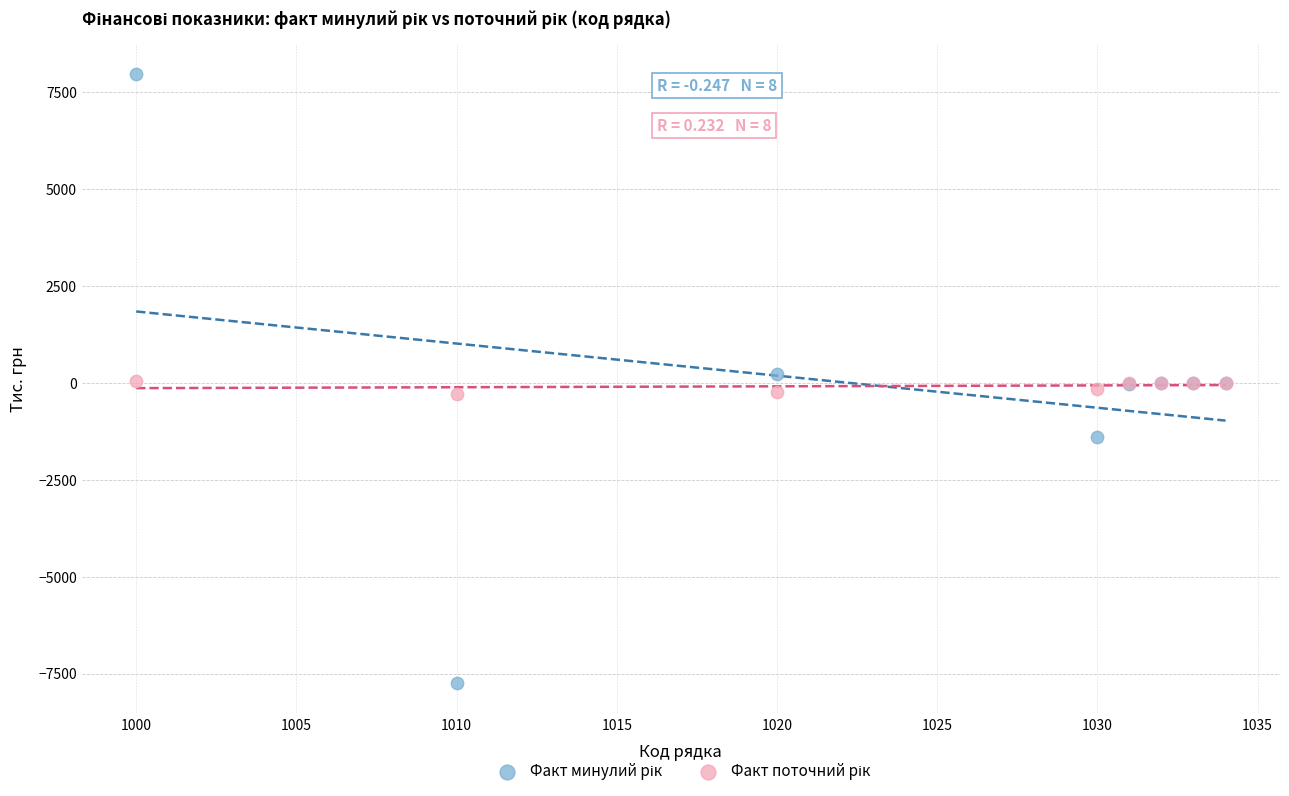

What is the X range (max minus min) for the scatter plot?

34.0